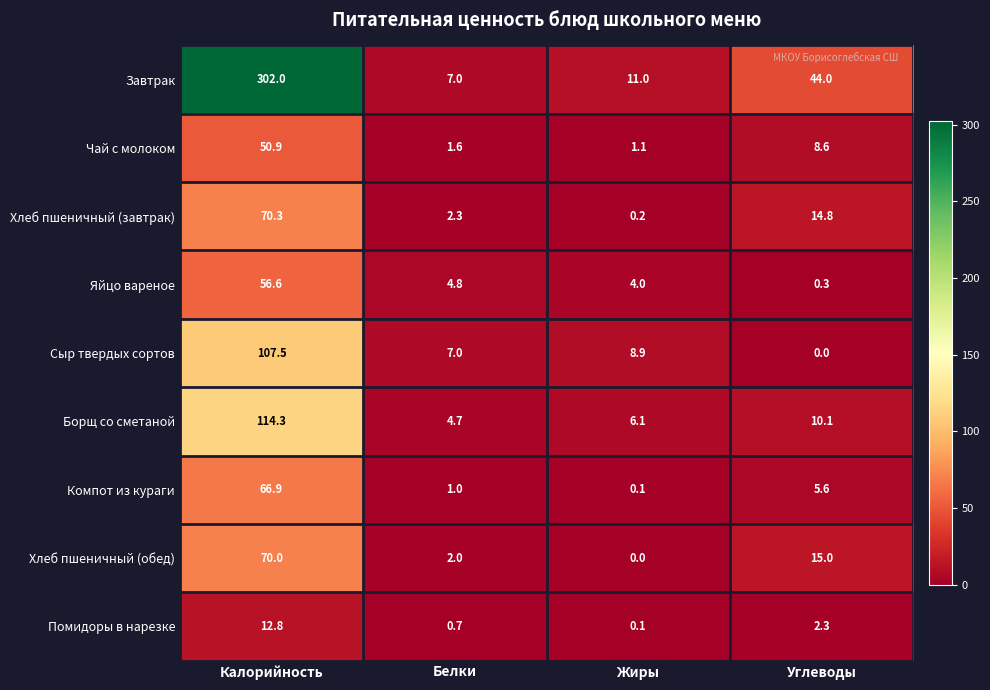

What value does the Компот из кураги series have at Белки?

1.0